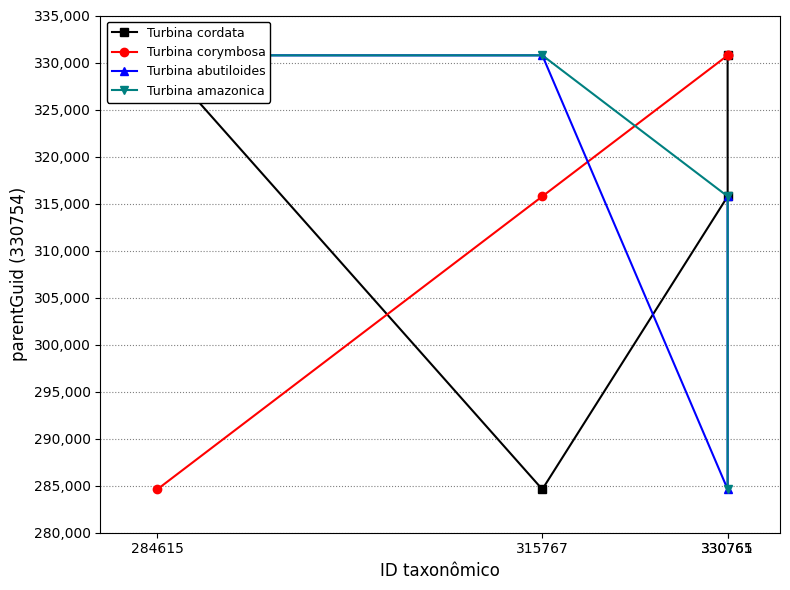

How many lines are shown in the chart?

4